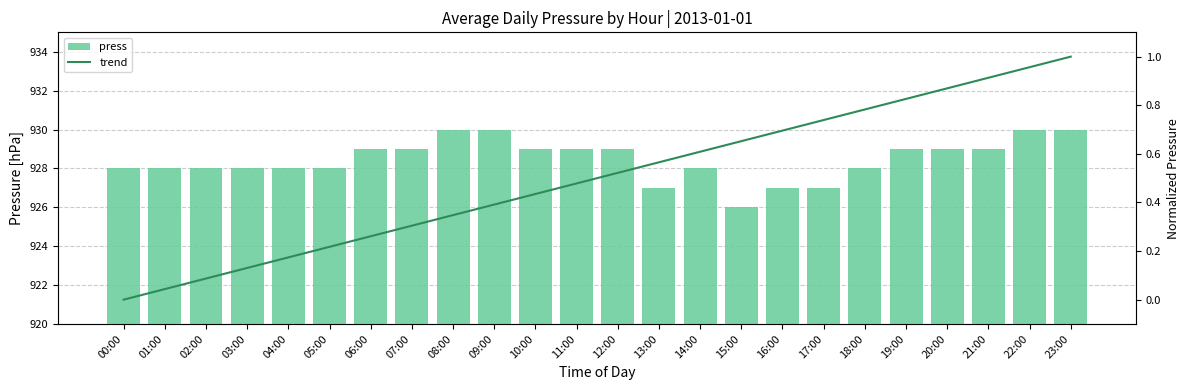

The value at 21:00 is 570. True or false?

False